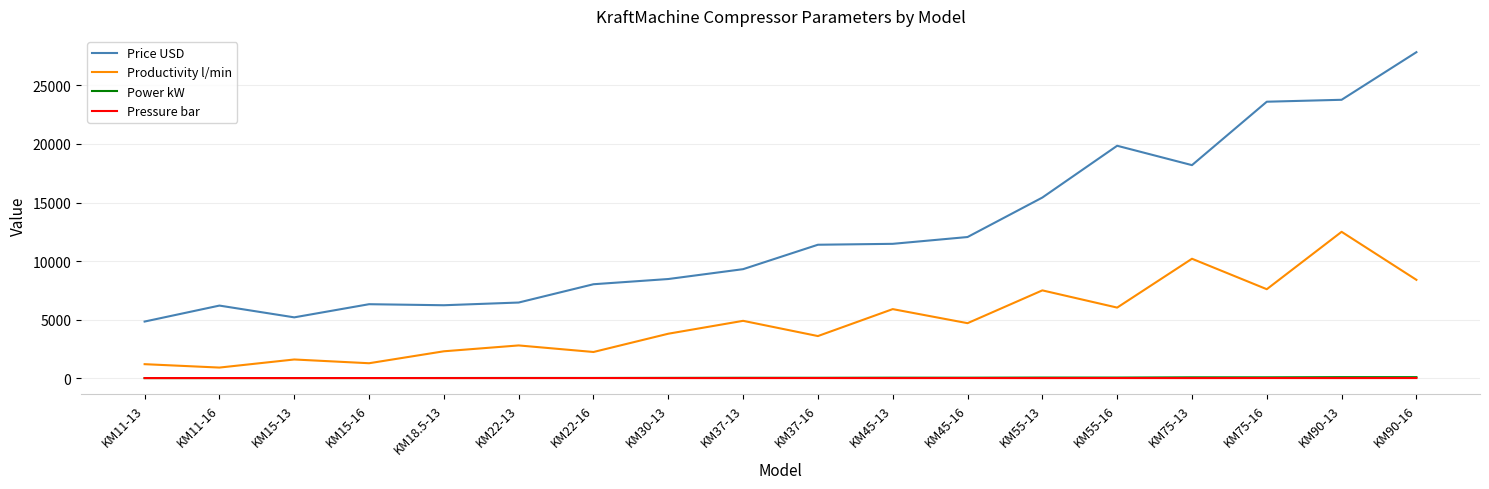

Is the value of Price USD at KM75-16 greater than the value of Productivity l/min at KM22-13?

Yes